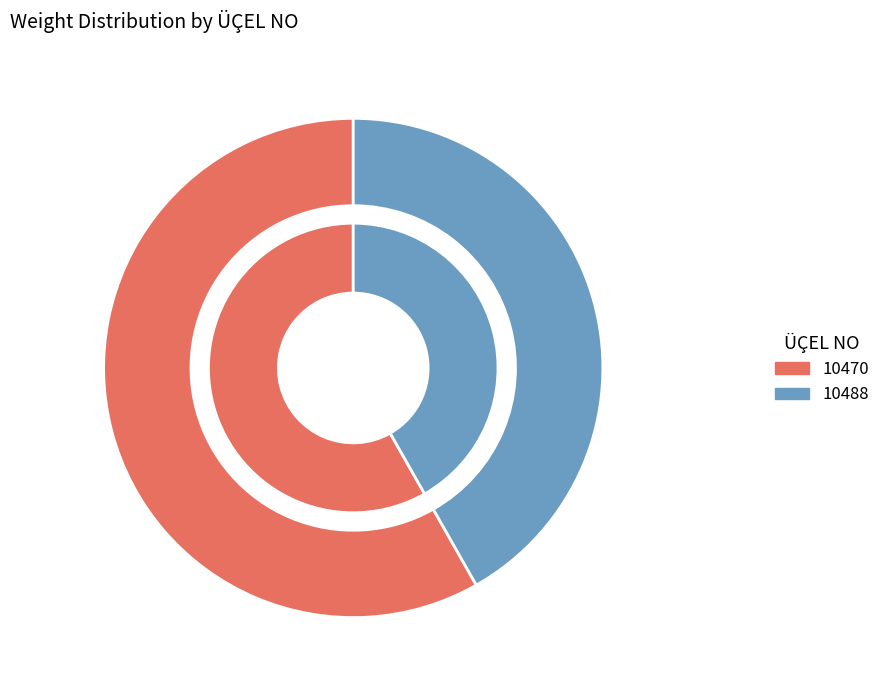

Combined, do 10488 and 10470 account for over 50%?

Yes